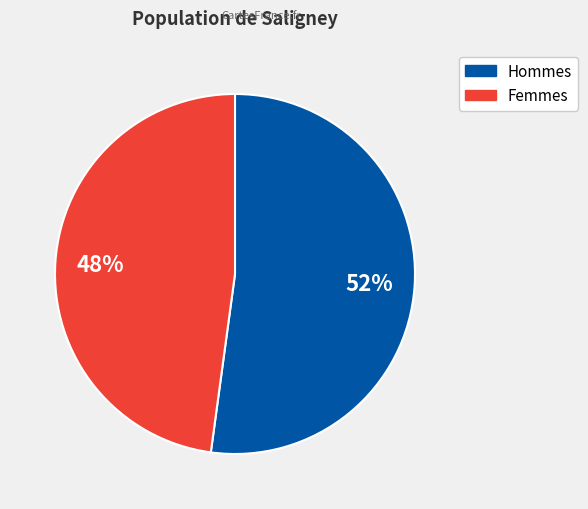

To the nearest percent, what is the difference between the largest and smallest slice percentages?

4%